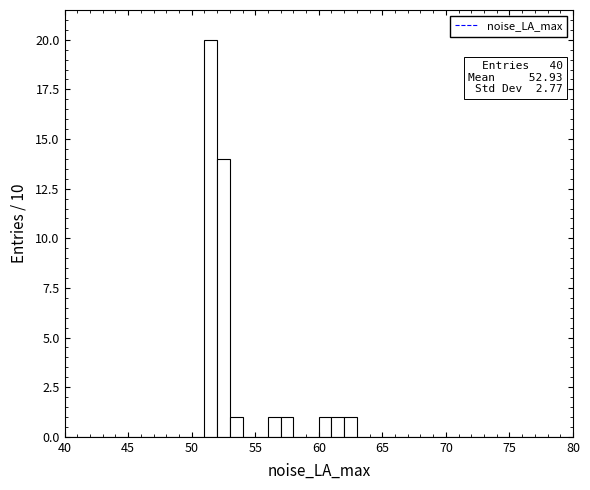

Around what value on the x-axis is the tallest bar? Give the approximate position of its centre, as read against the axis.

51.5